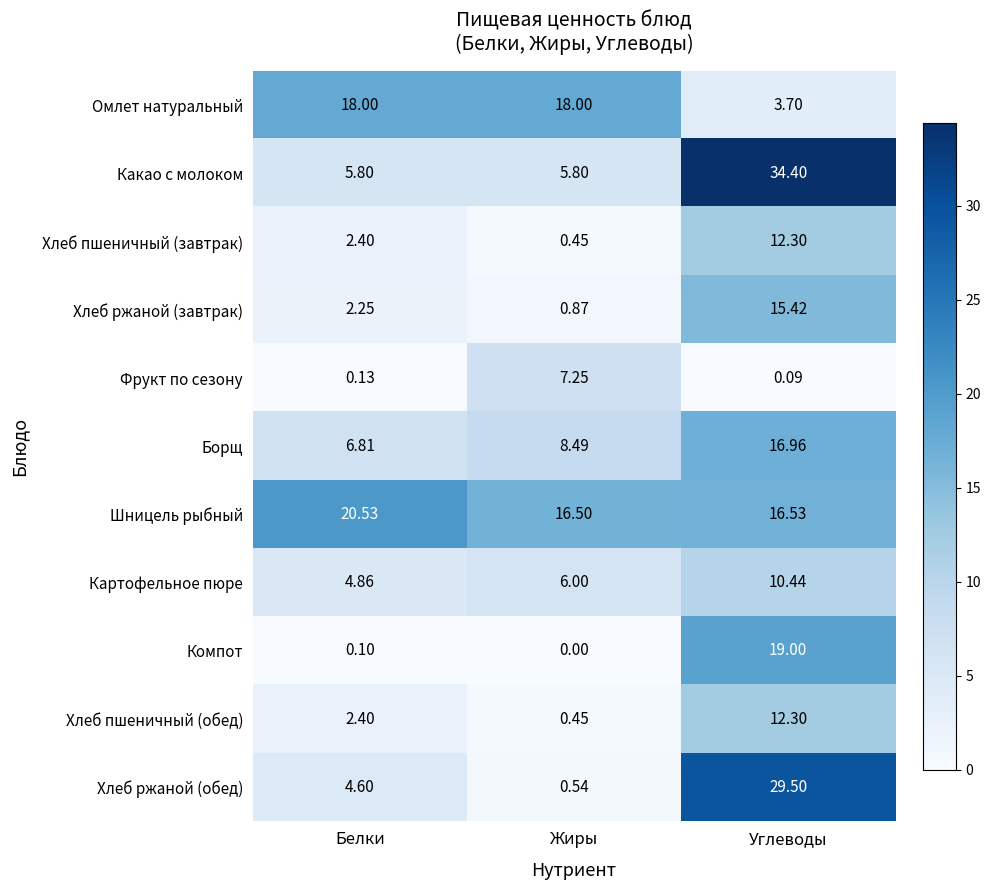

At which label is Картофельное пюре closest to 7?

Жиры